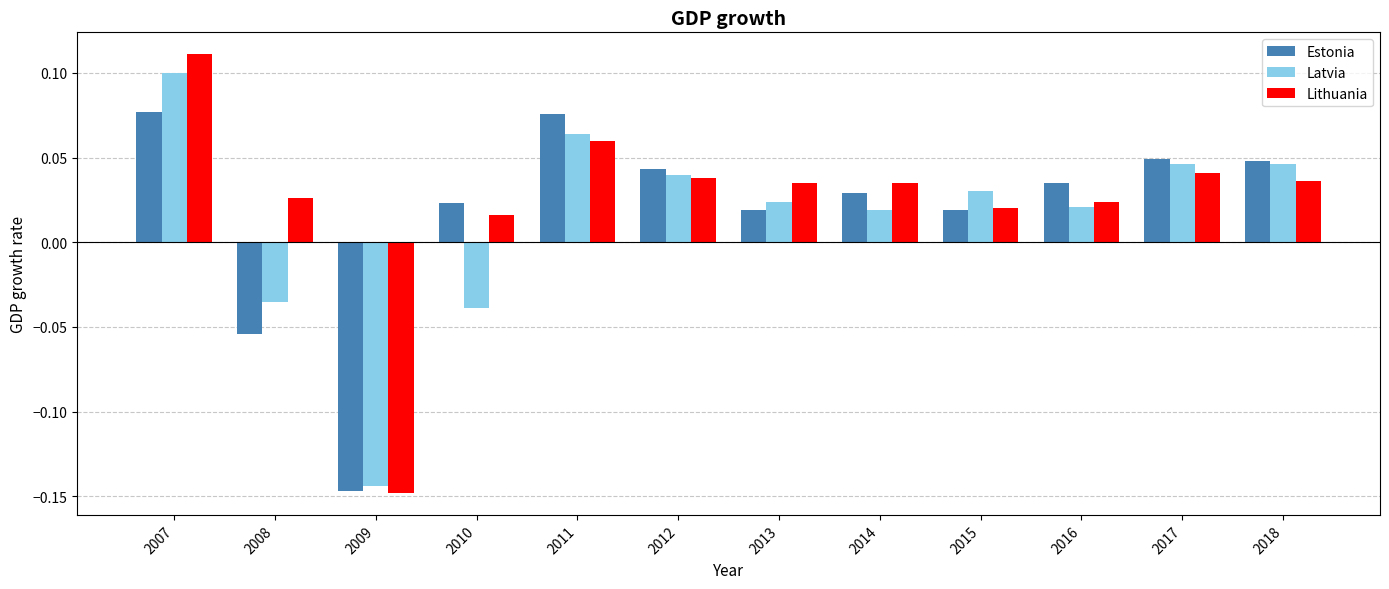

Where does the Estonia series first go above 0?

2007